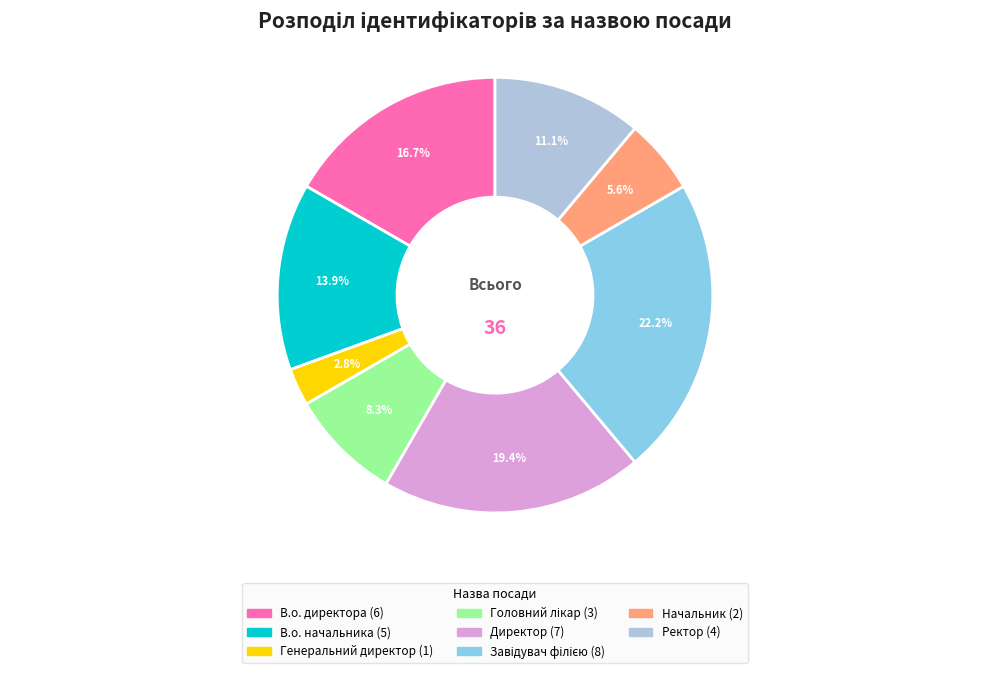

What is the ratio of the value at Начальник to the value at В.о. директора?

0.3